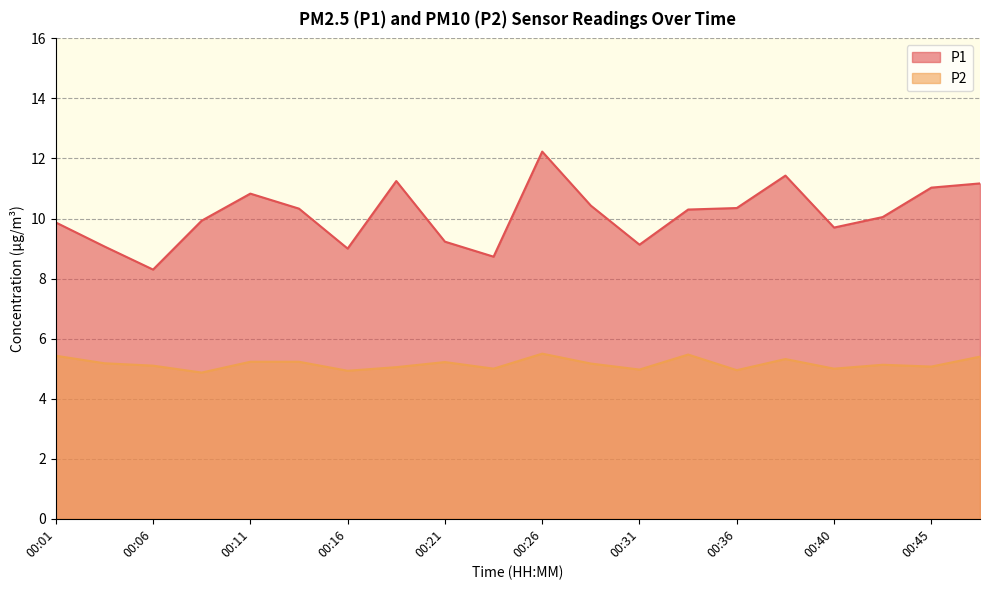

List the series in order of their peak value, lowest first.

P2, P1